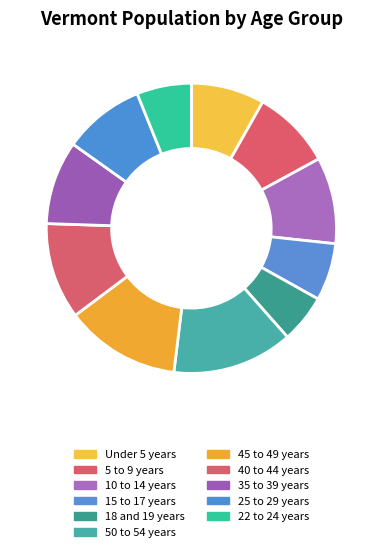

To the nearest percent, what is the combined percentage of 15 to 17 years and 45 to 49 years?

19%